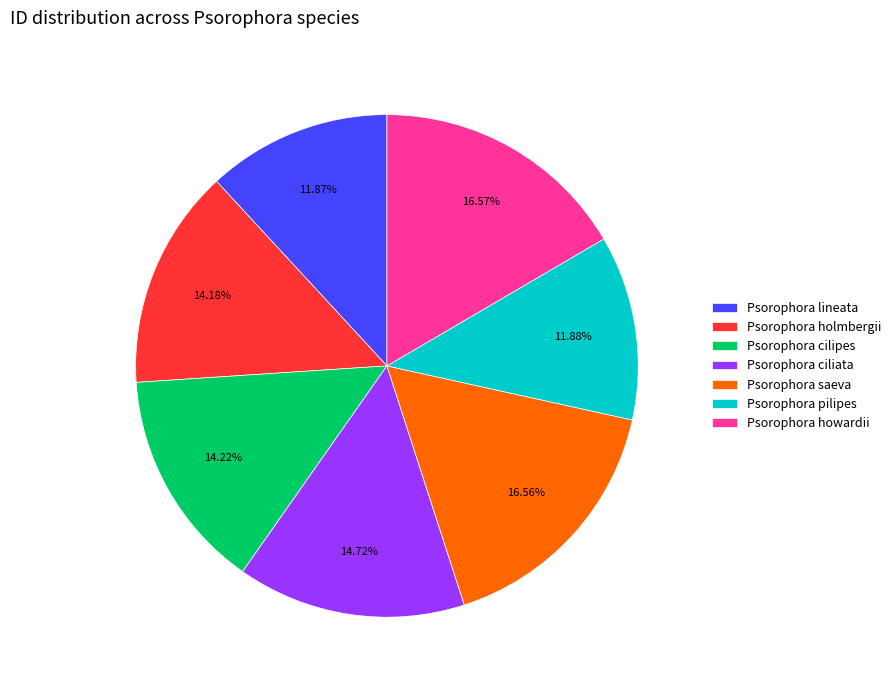

Is the sum of Psorophora lineata and Psorophora saeva greater than half?

No